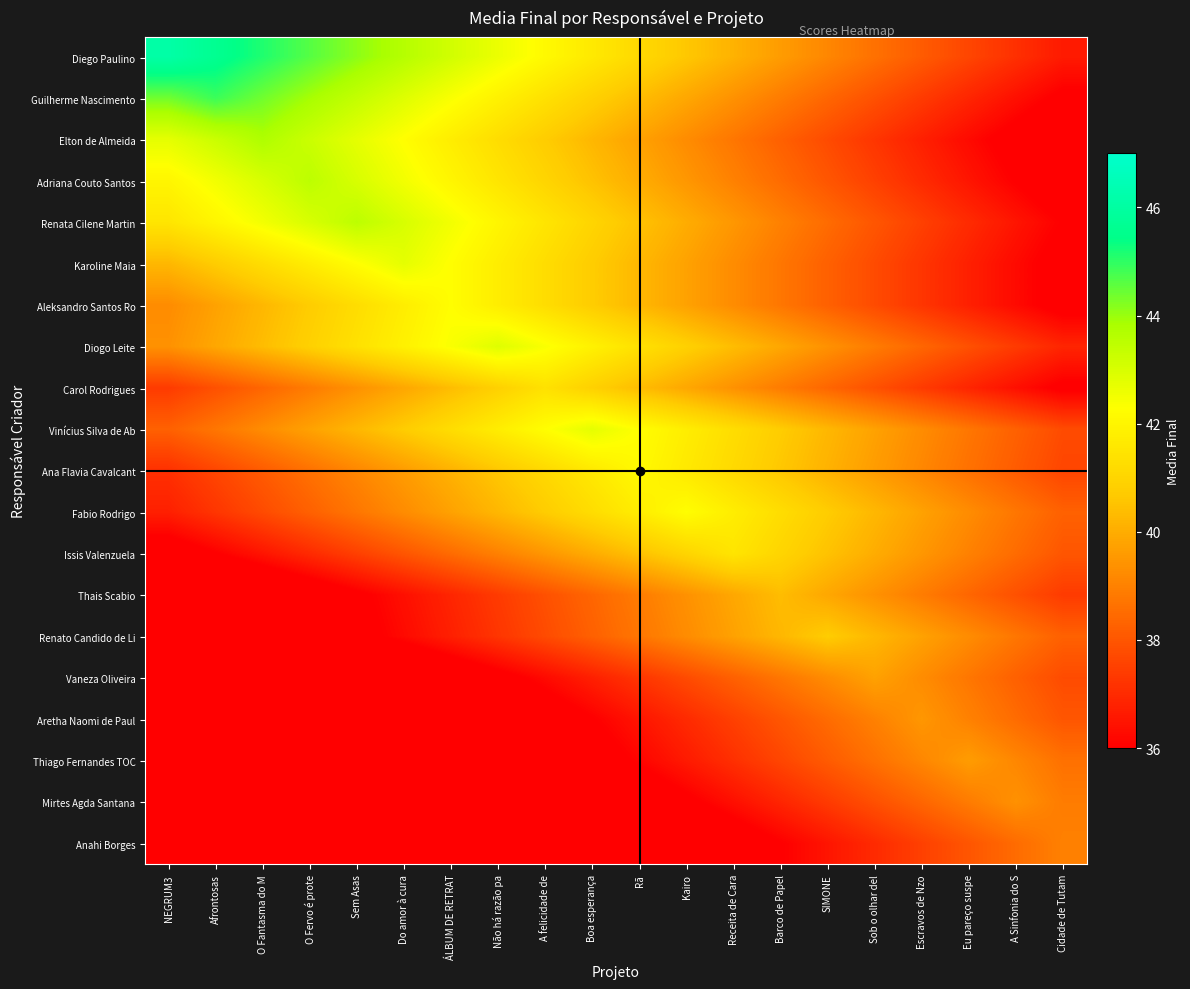

Reading left to right, transcribe all the data shown in this chart.

Diego Paulino: NEGRUM3=46.1	Afrontosas=45.6	O Fantasma do M=45.1	O Fervo é prote=44.6	Sem Asas=44.1	Do amor à cura=43.6	ÁLBUM DE RETRAT=43.1	Não há razão pa=42.6	A felicidade de=42.1	Boa esperança=41.6	Rã=41.1	Kairo=40.6	Receita de Cara=40.1	Barco de Papel=39.6	SIMONE=39.1	Sob o olhar del=38.6	Escravos de Nzo=38.1	Eu pareço suspe=37.6	A Sinfonia do S=37.1	Cidade de Tutam=36.6
Guilherme Nascimento: NEGRUM3=44.4	Afrontosas=44.9	O Fantasma do M=44.4	O Fervo é prote=43.9	Sem Asas=43.4	Do amor à cura=42.9	ÁLBUM DE RETRAT=42.4	Não há razão pa=41.9	A felicidade de=41.4	Boa esperança=40.9	Rã=40.4	Kairo=39.9	Receita de Cara=39.4	Barco de Papel=38.9	SIMONE=38.4	Sob o olhar del=37.9	Escravos de Nzo=37.4	Eu pareço suspe=36.9	A Sinfonia do S=36.4	Cidade de Tutam=35.9
Elton de Almeida: NEGRUM3=42.8	Afrontosas=43.2	O Fantasma do M=43.8	O Fervo é prote=43.2	Sem Asas=42.8	Do amor à cura=42.2	ÁLBUM DE RETRAT=41.8	Não há razão pa=41.2	A felicidade de=40.8	Boa esperança=40.2	Rã=39.8	Kairo=39.2	Receita de Cara=38.8	Barco de Papel=38.2	SIMONE=37.8	Sob o olhar del=37.2	Escravos de Nzo=36.8	Eu pareço suspe=36.2	A Sinfonia do S=35.8	Cidade de Tutam=35.2
Adriana Couto Santos: NEGRUM3=42.0	Afrontosas=42.5	O Fantasma do M=43.0	O Fervo é prote=43.5	Sem Asas=43.0	Do amor à cura=42.5	ÁLBUM DE RETRAT=42.0	Não há razão pa=41.5	A felicidade de=41.0	Boa esperança=40.5	Rã=40.0	Kairo=39.5	Receita de Cara=39.0	Barco de Papel=38.5	SIMONE=38.0	Sob o olhar del=37.5	Escravos de Nzo=37.0	Eu pareço suspe=36.5	A Sinfonia do S=36.0	Cidade de Tutam=35.5
Renata Cilene Martin: NEGRUM3=41.5	Afrontosas=42.0	O Fantasma do M=42.5	O Fervo é prote=43.0	Sem Asas=43.5	Do amor à cura=43.0	ÁLBUM DE RETRAT=42.5	Não há razão pa=42.0	A felicidade de=41.5	Boa esperança=41.0	Rã=40.5	Kairo=40.0	Receita de Cara=39.5	Barco de Papel=39.0	SIMONE=38.5	Sob o olhar del=38.0	Escravos de Nzo=37.5	Eu pareço suspe=37.0	A Sinfonia do S=36.5	Cidade de Tutam=36.0
Karoline Maia: NEGRUM3=40.2	Afrontosas=40.8	O Fantasma do M=41.2	O Fervo é prote=41.8	Sem Asas=42.2	Do amor à cura=42.8	ÁLBUM DE RETRAT=42.2	Não há razão pa=41.8	A felicidade de=41.2	Boa esperança=40.8	Rã=40.2	Kairo=39.8	Receita de Cara=39.2	Barco de Papel=38.8	SIMONE=38.2	Sob o olhar del=37.8	Escravos de Nzo=37.2	Eu pareço suspe=36.8	A Sinfonia do S=36.2	Cidade de Tutam=35.8
Aleksandro Santos Ro: NEGRUM3=39.2	Afrontosas=39.8	O Fantasma do M=40.2	O Fervo é prote=40.8	Sem Asas=41.2	Do amor à cura=41.8	ÁLBUM DE RETRAT=42.2	Não há razão pa=41.8	A felicidade de=41.2	Boa esperança=40.8	Rã=40.2	Kairo=39.8	Receita de Cara=39.2	Barco de Papel=38.8	SIMONE=38.2	Sob o olhar del=37.8	Escravos de Nzo=37.2	Eu pareço suspe=36.8	A Sinfonia do S=36.2	Cidade de Tutam=35.8
Diogo Leite: NEGRUM3=39.4	Afrontosas=39.9	O Fantasma do M=40.4	O Fervo é prote=40.9	Sem Asas=41.4	Do amor à cura=41.9	ÁLBUM DE RETRAT=42.4	Não há razão pa=42.9	A felicidade de=42.4	Boa esperança=41.9	Rã=41.4	Kairo=40.9	Receita de Cara=40.4	Barco de Papel=39.9	SIMONE=39.4	Sob o olhar del=38.9	Escravos de Nzo=38.4	Eu pareço suspe=37.9	A Sinfonia do S=37.4	Cidade de Tutam=36.9
Carol Rodrigues: NEGRUM3=37.4	Afrontosas=37.9	O Fantasma do M=38.4	O Fervo é prote=38.9	Sem Asas=39.4	Do amor à cura=39.9	ÁLBUM DE RETRAT=40.4	Não há razão pa=40.9	A felicidade de=41.4	Boa esperança=40.9	Rã=40.4	Kairo=39.9	Receita de Cara=39.4	Barco de Papel=38.9	SIMONE=38.4	Sob o olhar del=37.9	Escravos de Nzo=37.4	Eu pareço suspe=36.9	A Sinfonia do S=36.4	Cidade de Tutam=35.9
Vinícius Silva de Ab: NEGRUM3=38.2	Afrontosas=38.8	O Fantasma do M=39.2	O Fervo é prote=39.8	Sem Asas=40.2	Do amor à cura=40.8	ÁLBUM DE RETRAT=41.2	Não há razão pa=41.8	A felicidade de=42.2	Boa esperança=42.8	Rã=42.2	Kairo=41.8	Receita de Cara=41.2	Barco de Papel=40.8	SIMONE=40.2	Sob o olhar del=39.8	Escravos de Nzo=39.2	Eu pareço suspe=38.8	A Sinfonia do S=38.2	Cidade de Tutam=37.8
Ana Flavia Cavalcant: NEGRUM3=37.1	Afrontosas=37.6	O Fantasma do M=38.1	O Fervo é prote=38.6	Sem Asas=39.1	Do amor à cura=39.6	ÁLBUM DE RETRAT=40.1	Não há razão pa=40.6	A felicidade de=41.1	Boa esperança=41.6	Rã=42.1	Kairo=41.6	Receita de Cara=41.1	Barco de Papel=40.6	SIMONE=40.1	Sob o olhar del=39.6	Escravos de Nzo=39.1	Eu pareço suspe=38.6	A Sinfonia do S=38.1	Cidade de Tutam=37.6
Fabio Rodrigo: NEGRUM3=36.8	Afrontosas=37.2	O Fantasma do M=37.8	O Fervo é prote=38.2	Sem Asas=38.8	Do amor à cura=39.2	ÁLBUM DE RETRAT=39.8	Não há razão pa=40.2	A felicidade de=40.8	Boa esperança=41.2	Rã=41.8	Kairo=42.2	Receita de Cara=41.8	Barco de Papel=41.2	SIMONE=40.8	Sob o olhar del=40.2	Escravos de Nzo=39.8	Eu pareço suspe=39.2	A Sinfonia do S=38.8	Cidade de Tutam=38.2
Issis Valenzuela: NEGRUM3=35.5	Afrontosas=36.0	O Fantasma do M=36.5	O Fervo é prote=37.0	Sem Asas=37.5	Do amor à cura=38.0	ÁLBUM DE RETRAT=38.5	Não há razão pa=39.0	A felicidade de=39.5	Boa esperança=40.0	Rã=40.5	Kairo=41.0	Receita de Cara=41.5	Barco de Papel=41.0	SIMONE=40.5	Sob o olhar del=40.0	Escravos de Nzo=39.5	Eu pareço suspe=39.0	A Sinfonia do S=38.5	Cidade de Tutam=38.0
Thais Scabio: NEGRUM3=33.9	Afrontosas=34.4	O Fantasma do M=34.9	O Fervo é prote=35.4	Sem Asas=35.9	Do amor à cura=36.4	ÁLBUM DE RETRAT=36.9	Não há razão pa=37.4	A felicidade de=37.9	Boa esperança=38.4	Rã=38.9	Kairo=39.4	Receita de Cara=39.9	Barco de Papel=40.4	SIMONE=39.9	Sob o olhar del=39.4	Escravos de Nzo=38.9	Eu pareço suspe=38.4	A Sinfonia do S=37.9	Cidade de Tutam=37.4
Renato Candido de Li: NEGRUM3=33.8	Afrontosas=34.2	O Fantasma do M=34.8	O Fervo é prote=35.2	Sem Asas=35.8	Do amor à cura=36.2	ÁLBUM DE RETRAT=36.8	Não há razão pa=37.2	A felicidade de=37.8	Boa esperança=38.2	Rã=38.8	Kairo=39.2	Receita de Cara=39.8	Barco de Papel=40.2	SIMONE=40.8	Sob o olhar del=40.2	Escravos de Nzo=39.8	Eu pareço suspe=39.2	A Sinfonia do S=38.8	Cidade de Tutam=38.2
Vaneza Oliveira: NEGRUM3=32.2	Afrontosas=32.8	O Fantasma do M=33.2	O Fervo é prote=33.8	Sem Asas=34.2	Do amor à cura=34.8	ÁLBUM DE RETRAT=35.2	Não há razão pa=35.8	A felicidade de=36.2	Boa esperança=36.8	Rã=37.2	Kairo=37.8	Receita de Cara=38.2	Barco de Papel=38.8	SIMONE=39.2	Sob o olhar del=39.8	Escravos de Nzo=39.2	Eu pareço suspe=38.8	A Sinfonia do S=38.2	Cidade de Tutam=37.8
Aretha Naomi de Paul: NEGRUM3=31.5	Afrontosas=32.0	O Fantasma do M=32.5	O Fervo é prote=33.0	Sem Asas=33.5	Do amor à cura=34.0	ÁLBUM DE RETRAT=34.5	Não há razão pa=35.0	A felicidade de=35.5	Boa esperança=36.0	Rã=36.5	Kairo=37.0	Receita de Cara=37.5	Barco de Papel=38.0	SIMONE=38.5	Sob o olhar del=39.0	Escravos de Nzo=39.5	Eu pareço suspe=39.0	A Sinfonia do S=38.5	Cidade de Tutam=38.0
Thiago Fernandes TOC: NEGRUM3=31.1	Afrontosas=31.6	O Fantasma do M=32.1	O Fervo é prote=32.6	Sem Asas=33.1	Do amor à cura=33.6	ÁLBUM DE RETRAT=34.1	Não há razão pa=34.6	A felicidade de=35.1	Boa esperança=35.6	Rã=36.1	Kairo=36.6	Receita de Cara=37.1	Barco de Papel=37.6	SIMONE=38.1	Sob o olhar del=38.6	Escravos de Nzo=39.1	Eu pareço suspe=39.6	A Sinfonia do S=39.1	Cidade de Tutam=38.6
Mirtes Agda Santana: NEGRUM3=30.4	Afrontosas=30.9	O Fantasma do M=31.4	O Fervo é prote=31.9	Sem Asas=32.4	Do amor à cura=32.9	ÁLBUM DE RETRAT=33.4	Não há razão pa=33.9	A felicidade de=34.4	Boa esperança=34.9	Rã=35.4	Kairo=35.9	Receita de Cara=36.4	Barco de Papel=36.9	SIMONE=37.4	Sob o olhar del=37.9	Escravos de Nzo=38.4	Eu pareço suspe=38.9	A Sinfonia do S=39.4	Cidade de Tutam=38.9
Anahi Borges: NEGRUM3=29.5	Afrontosas=30.0	O Fantasma do M=30.5	O Fervo é prote=31.0	Sem Asas=31.5	Do amor à cura=32.0	ÁLBUM DE RETRAT=32.5	Não há razão pa=33.0	A felicidade de=33.5	Boa esperança=34.0	Rã=34.5	Kairo=35.0	Receita de Cara=35.5	Barco de Papel=36.0	SIMONE=36.5	Sob o olhar del=37.0	Escravos de Nzo=37.5	Eu pareço suspe=38.0	A Sinfonia do S=38.5	Cidade de Tutam=39.0